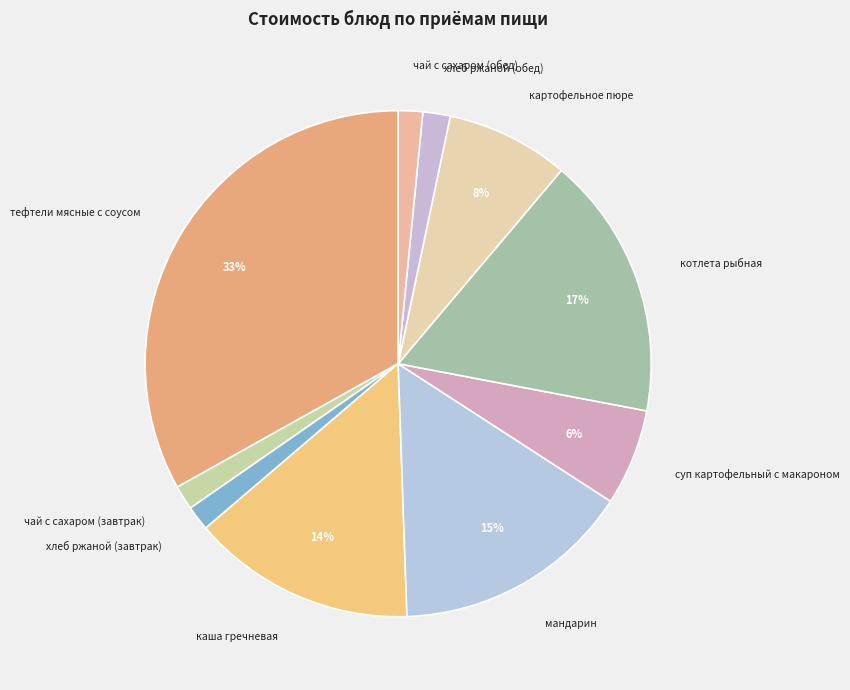

Is the sum of тефтели мясные с соусом and чай с сахаром (завтрак) greater than half?

No